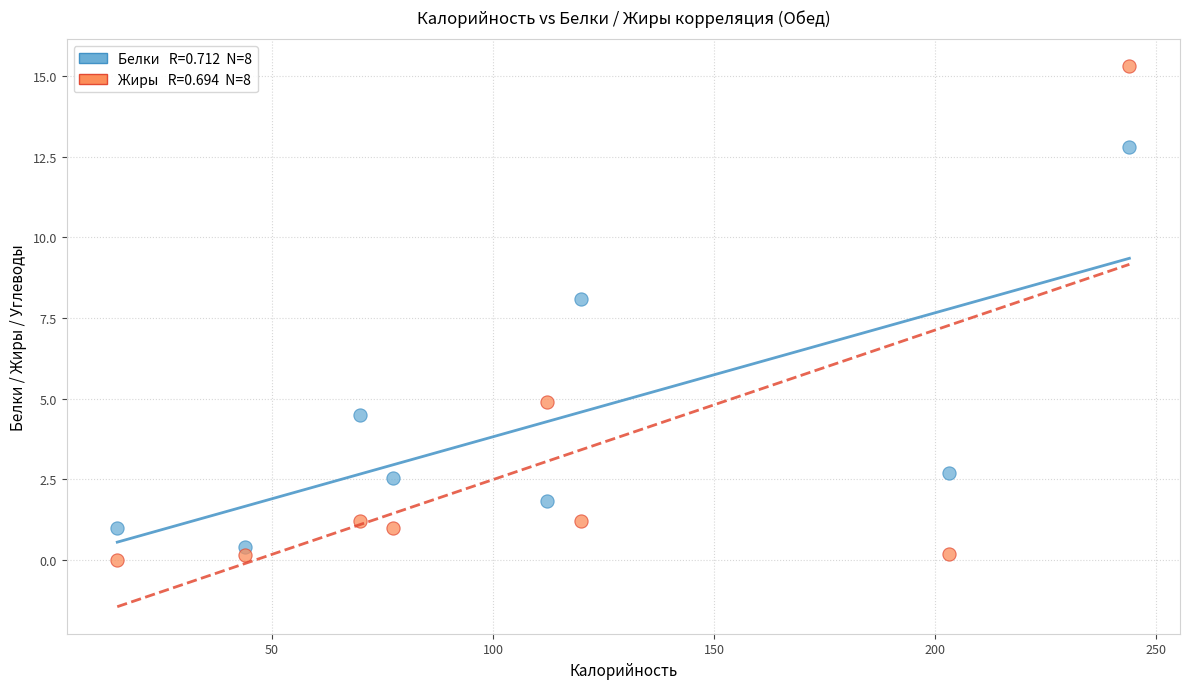

Across all data points, what is the range of X values (max minus min)?

229.0